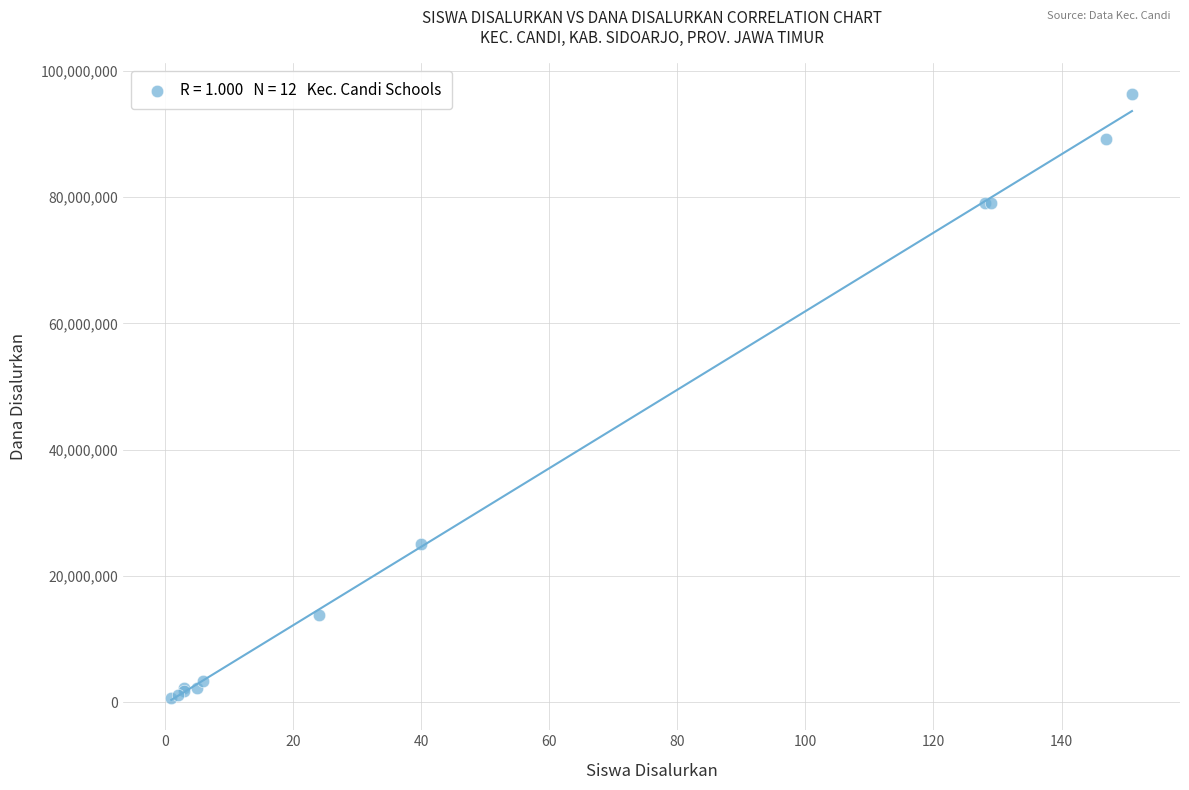

What Y value in the scatter plot is closest to 48562500?

25125000